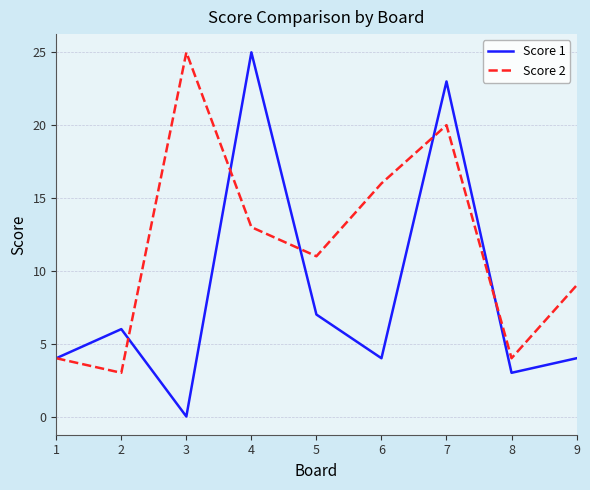

True or false: Score 2 has more than 0 interior local peaks.

True